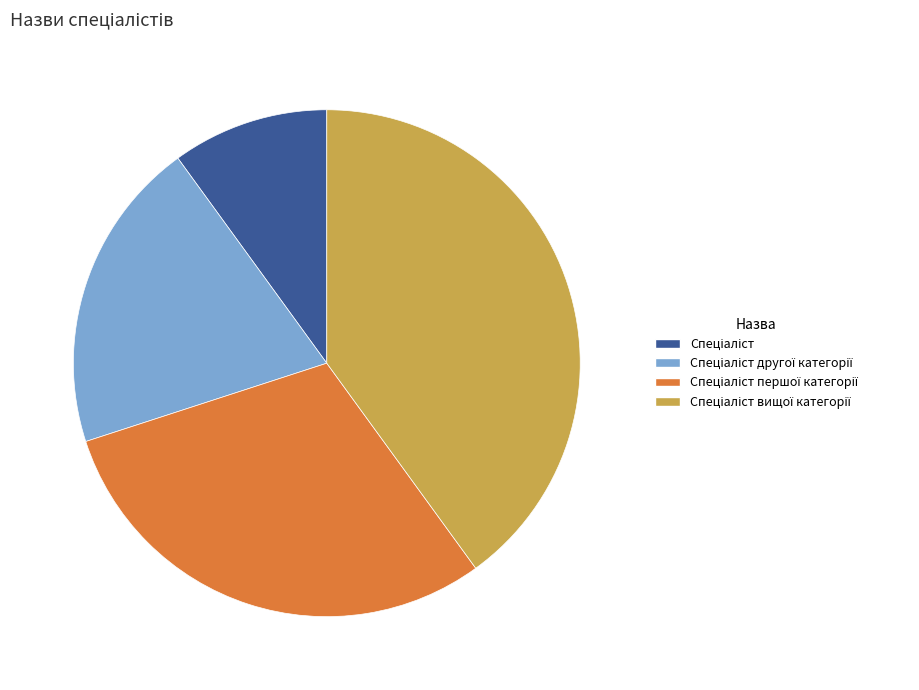

Is there any slice that represents more than half of the pie?

No